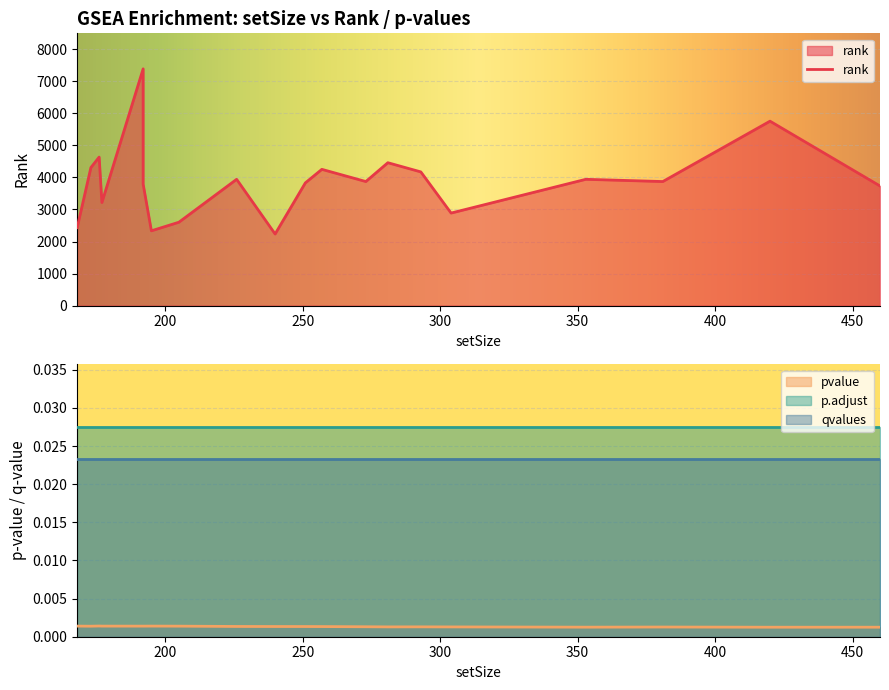

Rank the series at 293 from lowest to highest value.

pvalue, qvalues, p.adjust, rank